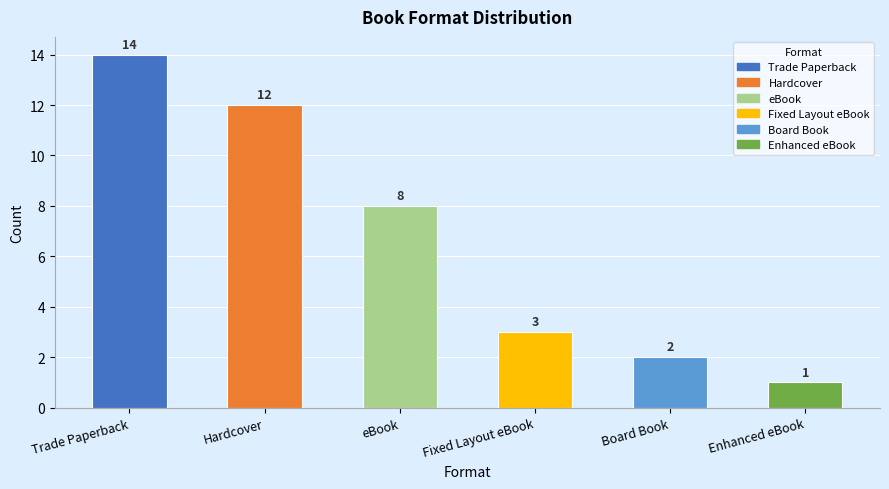

Read the value at Enhanced eBook.

1